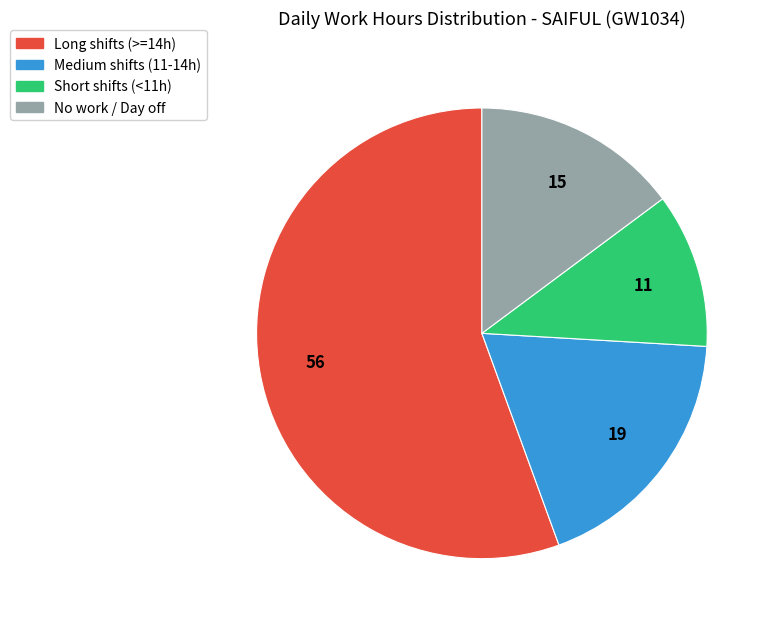

Is there any slice that represents more than half of the pie?

Yes